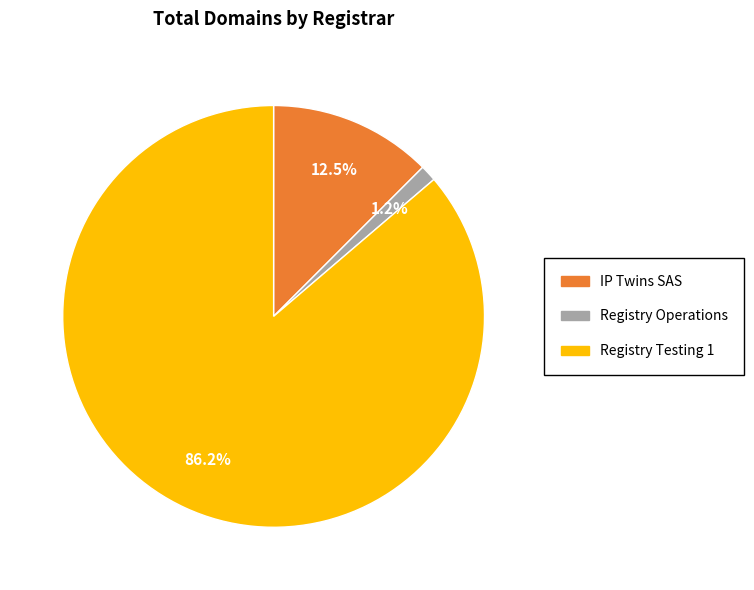

Is there a majority slice in this chart?

Yes